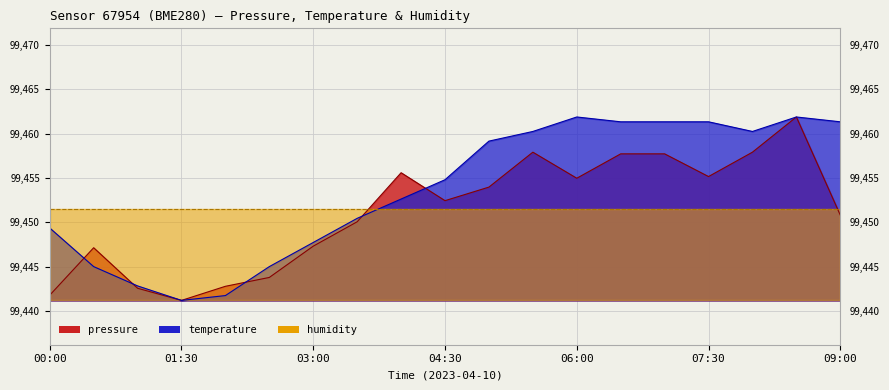

What is the total value across all series at 01:30?

298333.9